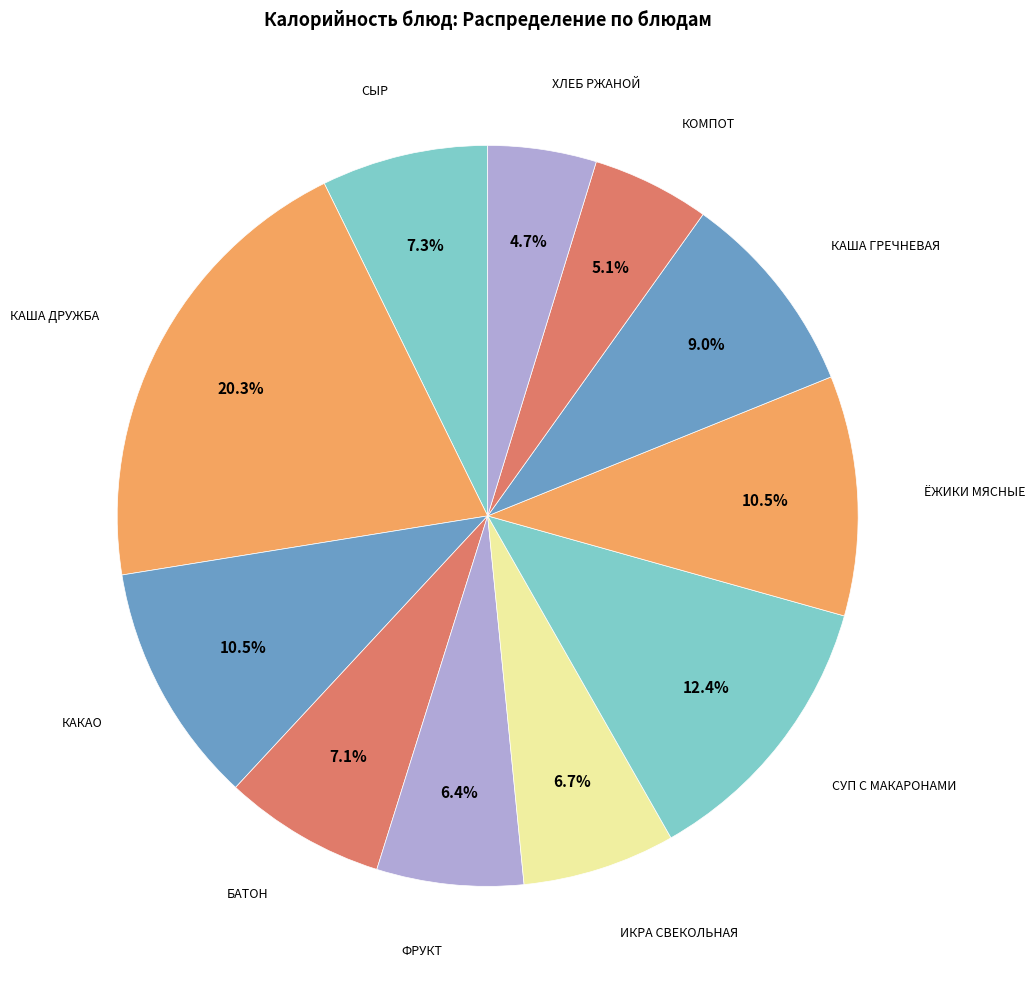

Which category has the biggest portion of the pie?

КАША "ДРУЖБА" С МАСЛОМ СЛИВОЧНЫМ